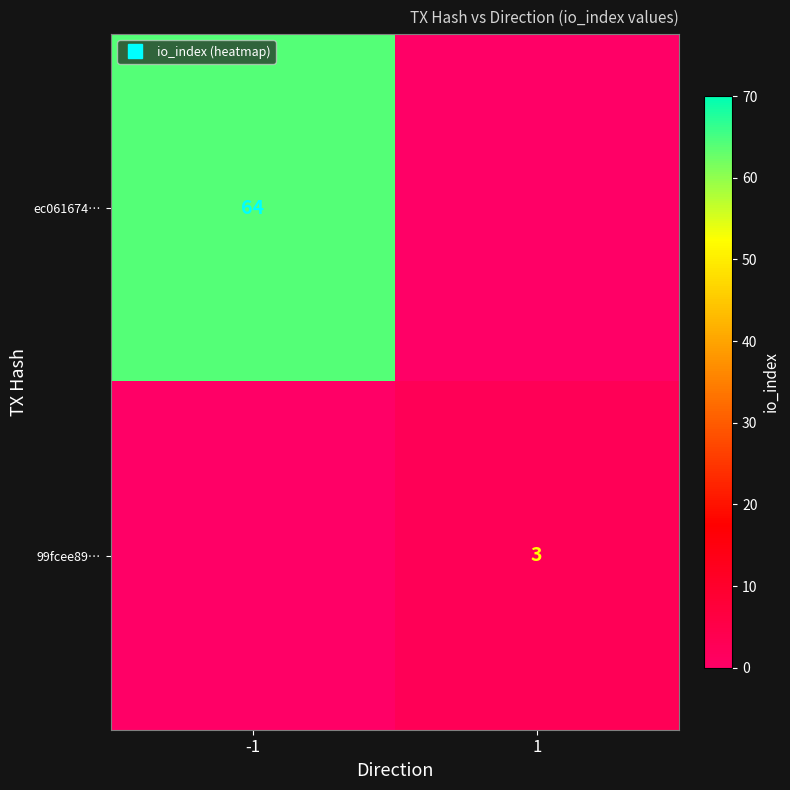

List the series in order of their overall mean, lowest first.

99fcee89…, ec061674…